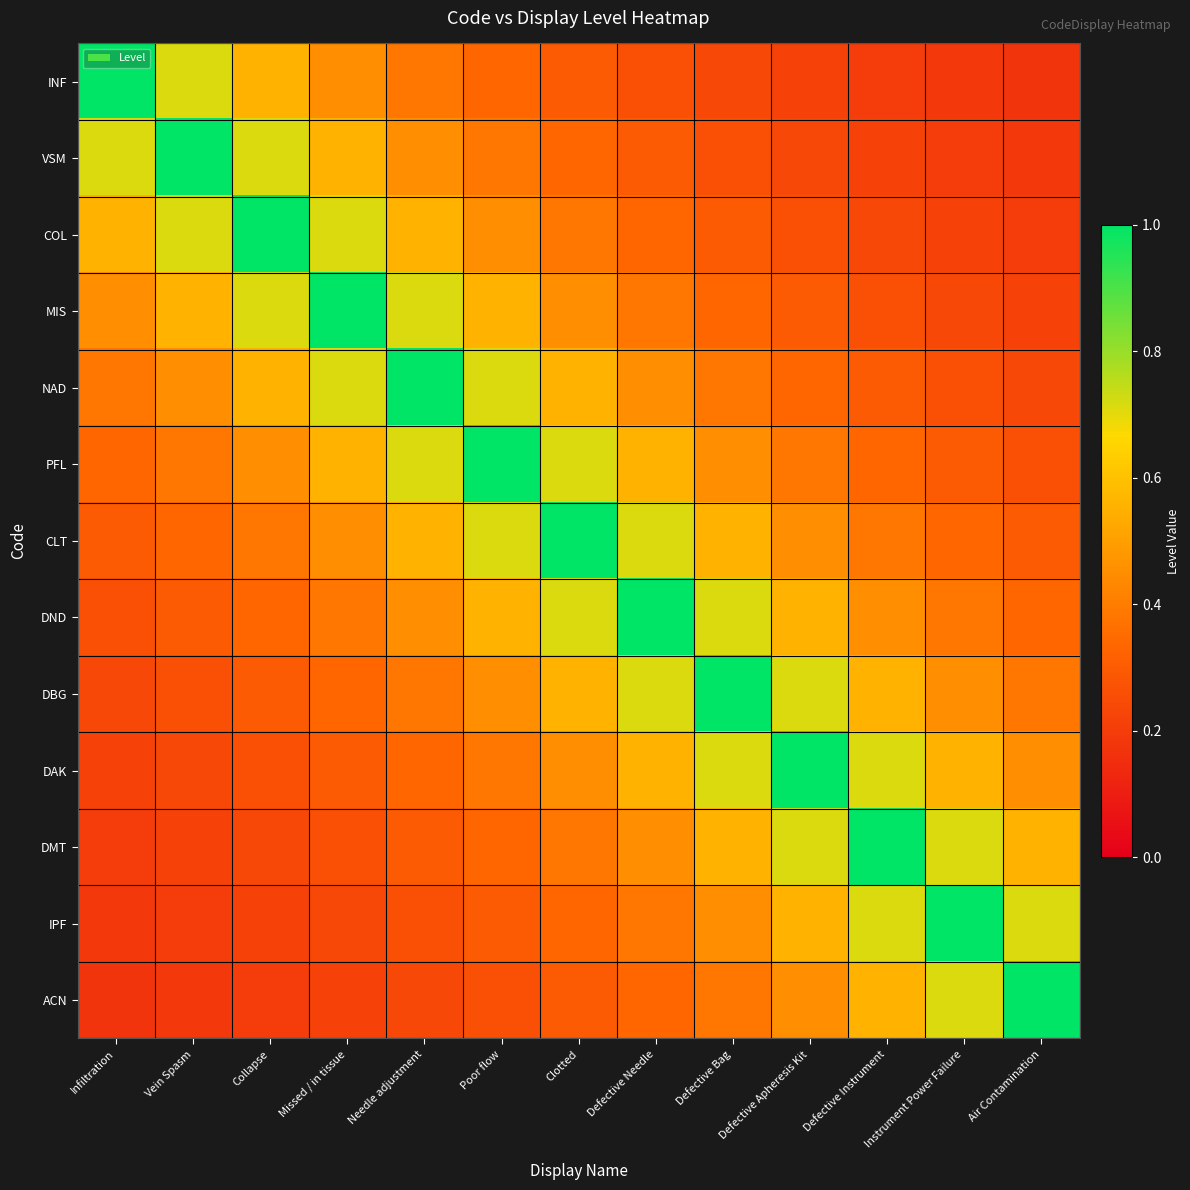

Reading left to right, list all the values displayed in this chart.

INF: Infiltration=1.0	Vein Spasm=0.7	Collapse=0.6	Missed / in tissue=0.5	Needle adjustment=0.4	Poor flow=0.3	Clotted=0.3	Defective Needle=0.3	Defective Bag=0.2	Defective Apheresis Kit=0.2	Defective Instrument=0.2	Instrument Power Failure=0.2	Air Contamination=0.2
VSM: Infiltration=0.7	Vein Spasm=1.0	Collapse=0.7	Missed / in tissue=0.6	Needle adjustment=0.5	Poor flow=0.4	Clotted=0.3	Defective Needle=0.3	Defective Bag=0.3	Defective Apheresis Kit=0.2	Defective Instrument=0.2	Instrument Power Failure=0.2	Air Contamination=0.2
COL: Infiltration=0.6	Vein Spasm=0.7	Collapse=1.0	Missed / in tissue=0.7	Needle adjustment=0.6	Poor flow=0.5	Clotted=0.4	Defective Needle=0.3	Defective Bag=0.3	Defective Apheresis Kit=0.3	Defective Instrument=0.2	Instrument Power Failure=0.2	Air Contamination=0.2
MIS: Infiltration=0.5	Vein Spasm=0.6	Collapse=0.7	Missed / in tissue=1.0	Needle adjustment=0.7	Poor flow=0.6	Clotted=0.5	Defective Needle=0.4	Defective Bag=0.3	Defective Apheresis Kit=0.3	Defective Instrument=0.3	Instrument Power Failure=0.2	Air Contamination=0.2
NAD: Infiltration=0.4	Vein Spasm=0.5	Collapse=0.6	Missed / in tissue=0.7	Needle adjustment=1.0	Poor flow=0.7	Clotted=0.6	Defective Needle=0.5	Defective Bag=0.4	Defective Apheresis Kit=0.3	Defective Instrument=0.3	Instrument Power Failure=0.3	Air Contamination=0.2
PFL: Infiltration=0.3	Vein Spasm=0.4	Collapse=0.5	Missed / in tissue=0.6	Needle adjustment=0.7	Poor flow=1.0	Clotted=0.7	Defective Needle=0.6	Defective Bag=0.5	Defective Apheresis Kit=0.4	Defective Instrument=0.3	Instrument Power Failure=0.3	Air Contamination=0.3
CLT: Infiltration=0.3	Vein Spasm=0.3	Collapse=0.4	Missed / in tissue=0.5	Needle adjustment=0.6	Poor flow=0.7	Clotted=1.0	Defective Needle=0.7	Defective Bag=0.6	Defective Apheresis Kit=0.5	Defective Instrument=0.4	Instrument Power Failure=0.3	Air Contamination=0.3
DND: Infiltration=0.3	Vein Spasm=0.3	Collapse=0.3	Missed / in tissue=0.4	Needle adjustment=0.5	Poor flow=0.6	Clotted=0.7	Defective Needle=1.0	Defective Bag=0.7	Defective Apheresis Kit=0.6	Defective Instrument=0.5	Instrument Power Failure=0.4	Air Contamination=0.3
DBG: Infiltration=0.2	Vein Spasm=0.3	Collapse=0.3	Missed / in tissue=0.3	Needle adjustment=0.4	Poor flow=0.5	Clotted=0.6	Defective Needle=0.7	Defective Bag=1.0	Defective Apheresis Kit=0.7	Defective Instrument=0.6	Instrument Power Failure=0.5	Air Contamination=0.4
DAK: Infiltration=0.2	Vein Spasm=0.2	Collapse=0.3	Missed / in tissue=0.3	Needle adjustment=0.3	Poor flow=0.4	Clotted=0.5	Defective Needle=0.6	Defective Bag=0.7	Defective Apheresis Kit=1.0	Defective Instrument=0.7	Instrument Power Failure=0.6	Air Contamination=0.5
DMT: Infiltration=0.2	Vein Spasm=0.2	Collapse=0.2	Missed / in tissue=0.3	Needle adjustment=0.3	Poor flow=0.3	Clotted=0.4	Defective Needle=0.5	Defective Bag=0.6	Defective Apheresis Kit=0.7	Defective Instrument=1.0	Instrument Power Failure=0.7	Air Contamination=0.6
IPF: Infiltration=0.2	Vein Spasm=0.2	Collapse=0.2	Missed / in tissue=0.2	Needle adjustment=0.3	Poor flow=0.3	Clotted=0.3	Defective Needle=0.4	Defective Bag=0.5	Defective Apheresis Kit=0.6	Defective Instrument=0.7	Instrument Power Failure=1.0	Air Contamination=0.7
ACN: Infiltration=0.2	Vein Spasm=0.2	Collapse=0.2	Missed / in tissue=0.2	Needle adjustment=0.2	Poor flow=0.3	Clotted=0.3	Defective Needle=0.3	Defective Bag=0.4	Defective Apheresis Kit=0.5	Defective Instrument=0.6	Instrument Power Failure=0.7	Air Contamination=1.0